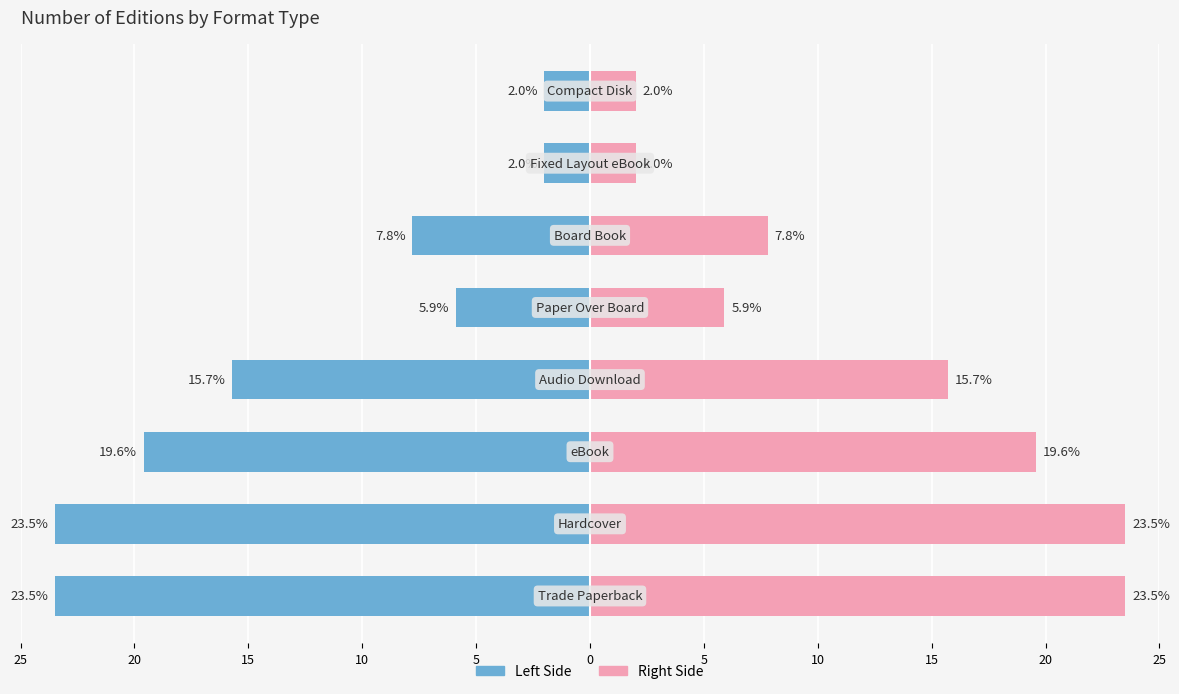

What is the sum of all Count (right) values?

100.0